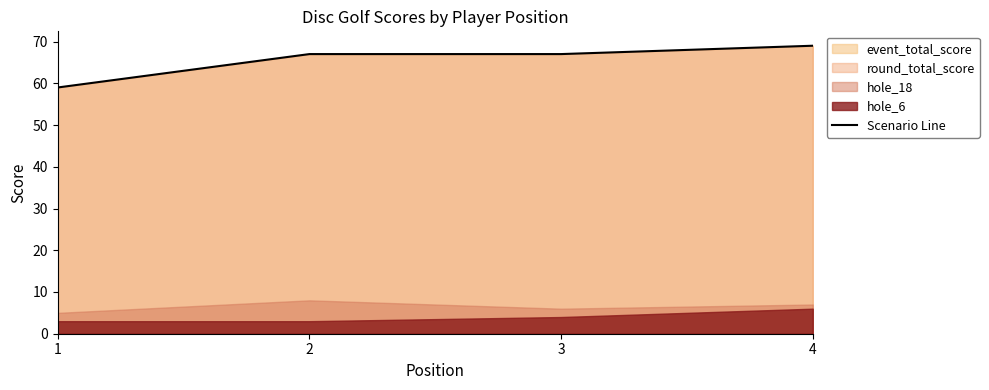

What is the change in value from 3 to 4?

+2